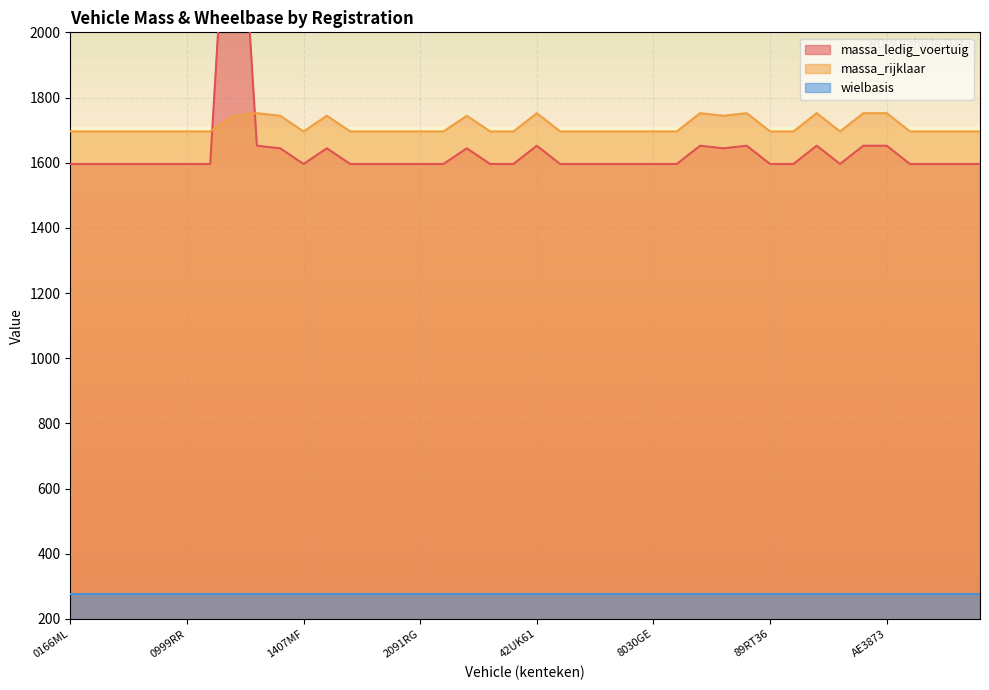

Is it true that massa_rijklaar equals 2614 at 2091RG?

False